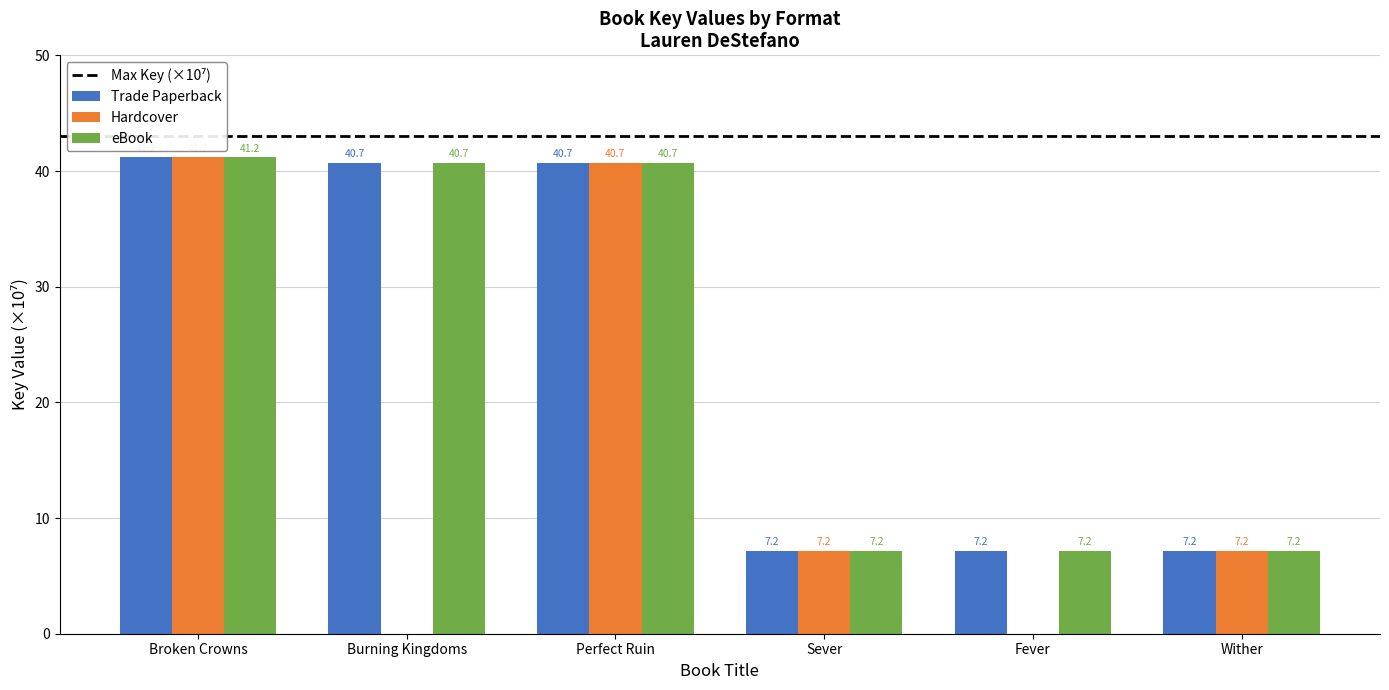

Reading right to left, list all the values displayed in this chart.

Trade Paperback: Wither=7.2	Fever=7.2	Sever=7.2	Perfect Ruin=40.7	Burning Kingdoms=40.7	Broken Crowns=41.2
Hardcover: Wither=7.2	Fever=0.0	Sever=7.2	Perfect Ruin=40.7	Burning Kingdoms=0.0	Broken Crowns=41.2
eBook: Wither=7.2	Fever=7.2	Sever=7.2	Perfect Ruin=40.7	Burning Kingdoms=40.7	Broken Crowns=41.2